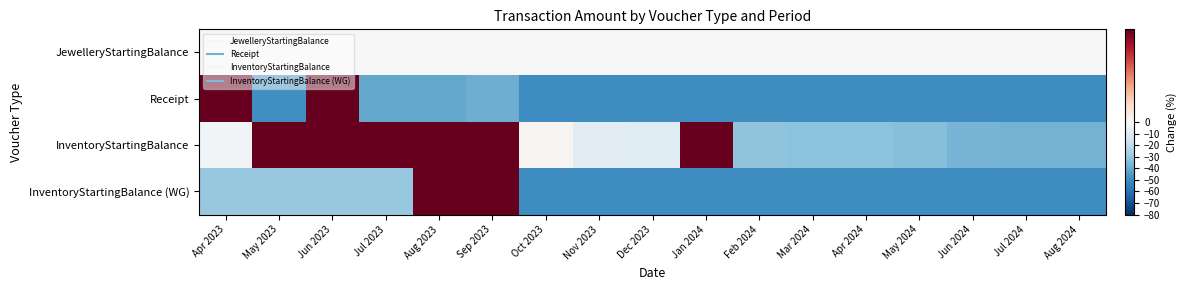

Which series changed the most between Apr 2024 and Jul 2024?

InventoryStartingBalance